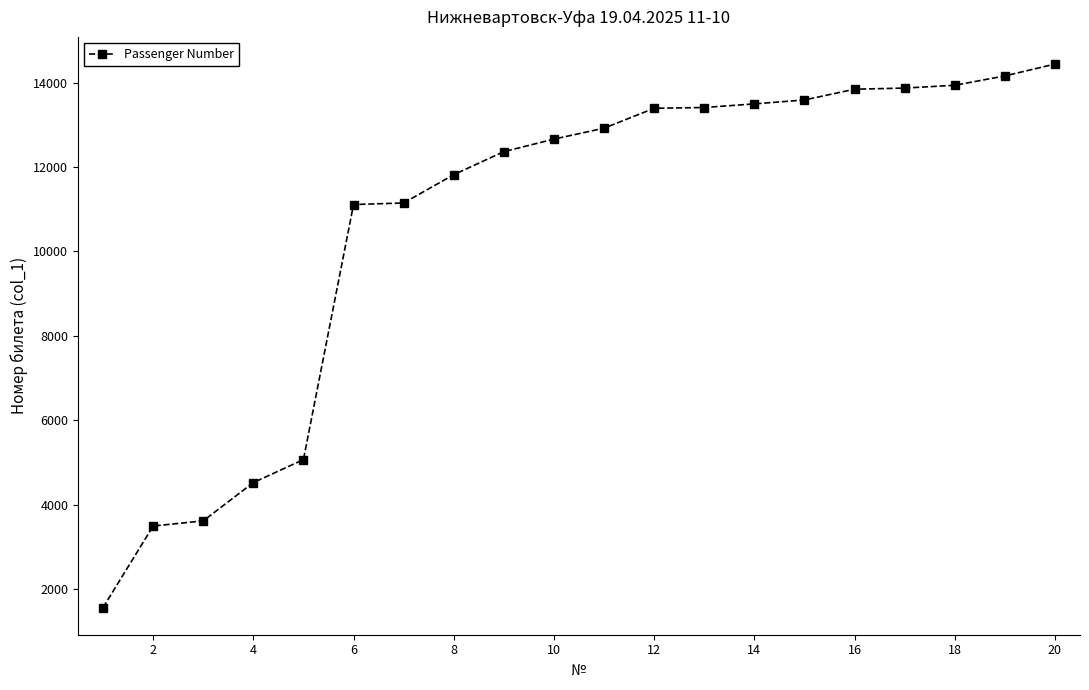

What is the sum of all values?

214419